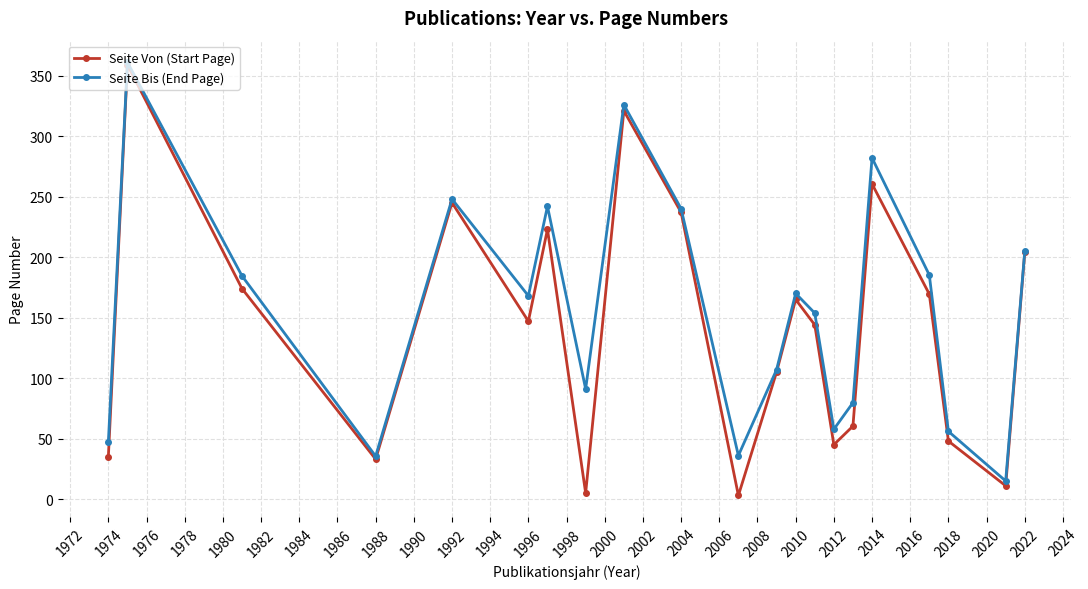

How many categories are shown in the chart?

21